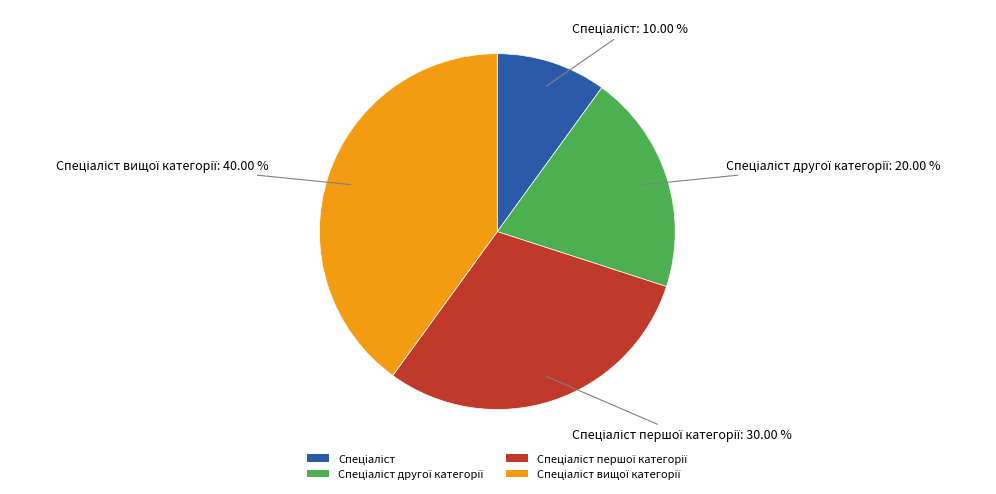

Is there any slice that represents more than half of the pie?

No